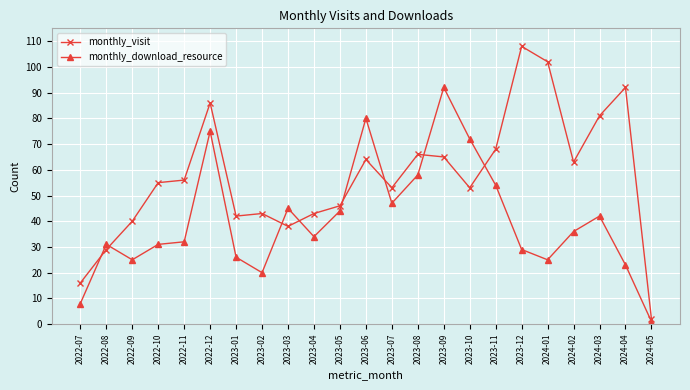

True or false: monthly_download_resource and monthly_visit intersect in this chart.

True